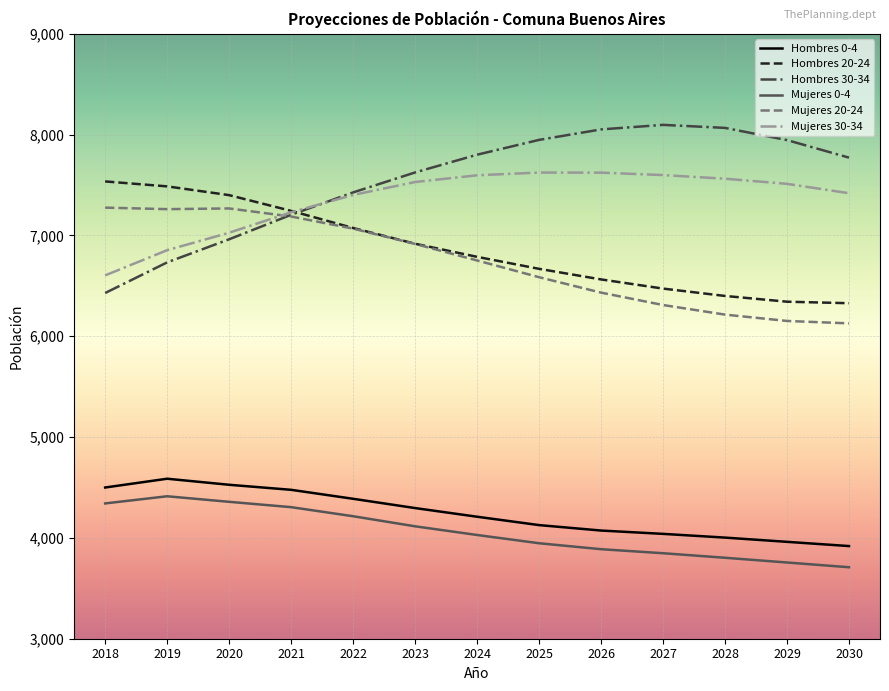

What are all the series names shown in the legend?

Hombres 0-4, Hombres 20-24, Hombres 30-34, Mujeres 0-4, Mujeres 20-24, Mujeres 30-34